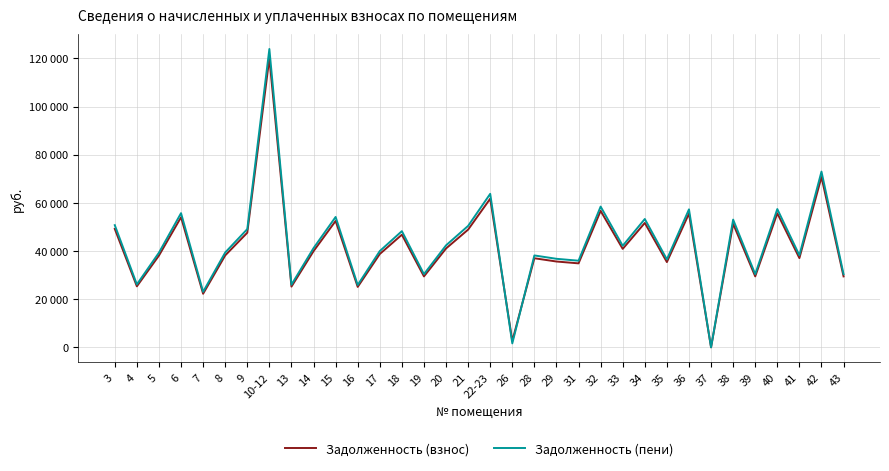

At which label is Задолженность (взнос) closest to 60044?

22-23